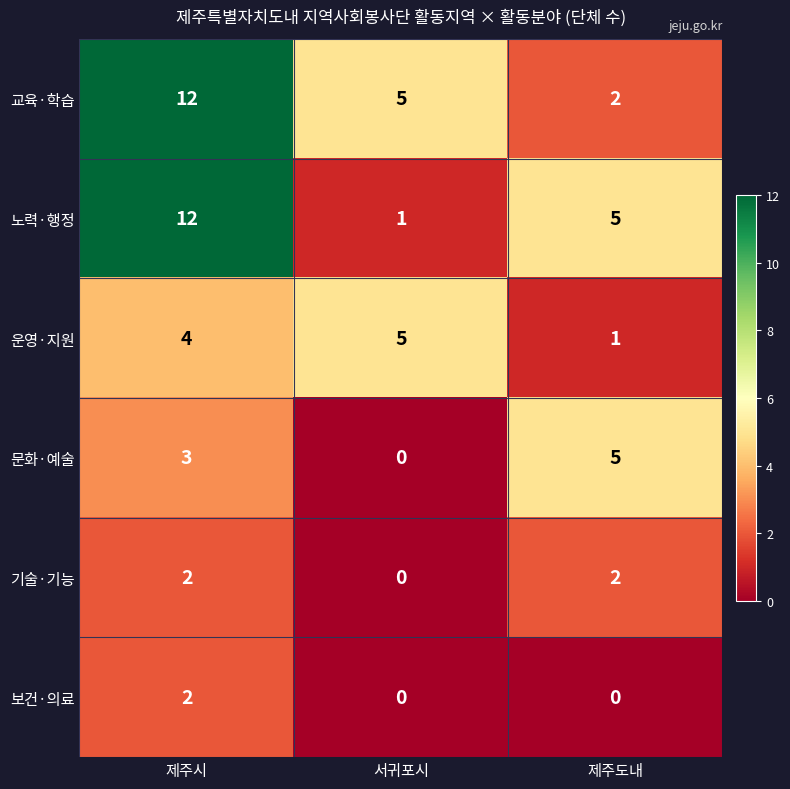

How many data points in 교육·학습 are less than 5?

1